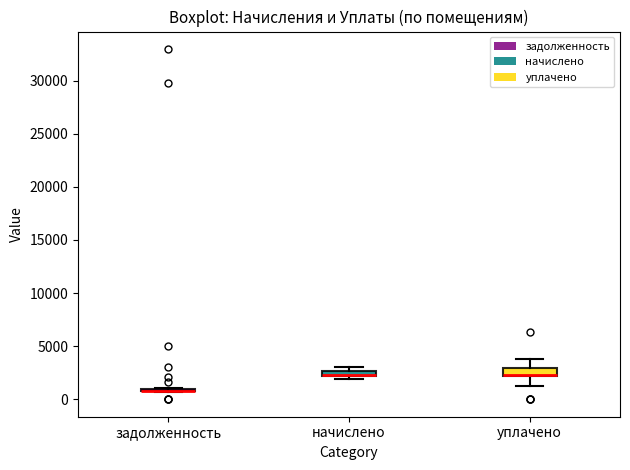

Where is the upper edge of the box for начислено on the y-axis? The values are not printed on the chart, so give them approximately, as read against the axis.

2500